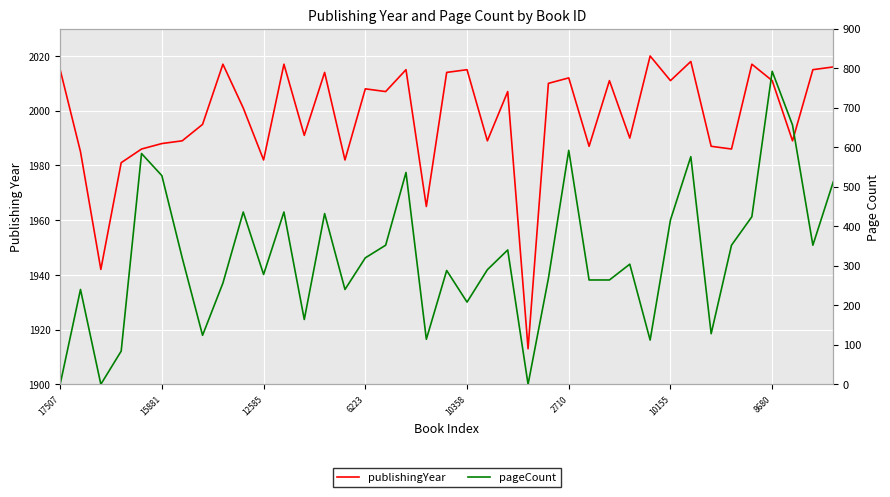

True or false: publishingYear has a value of 3151 at 16.

False